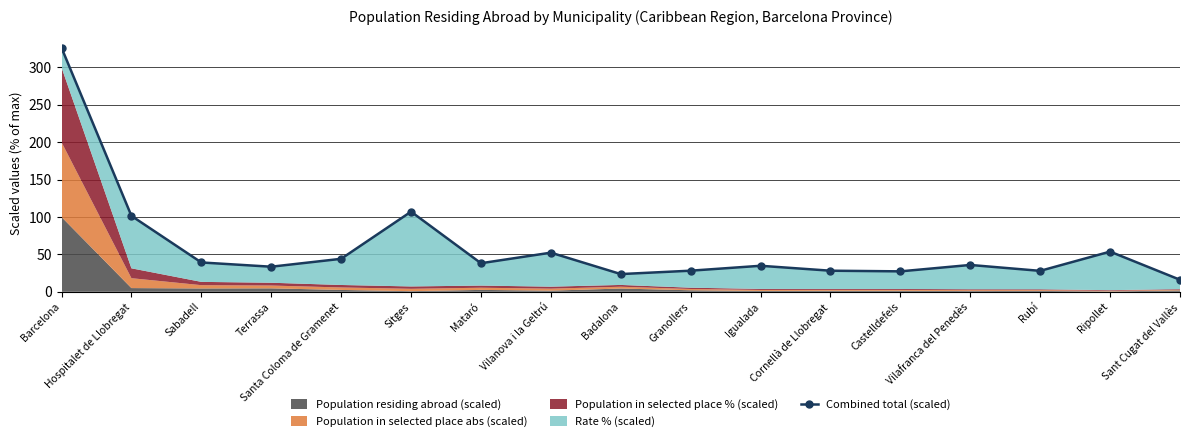

What is the label of the 16th point from the right?

Hospitalet de Llobregat